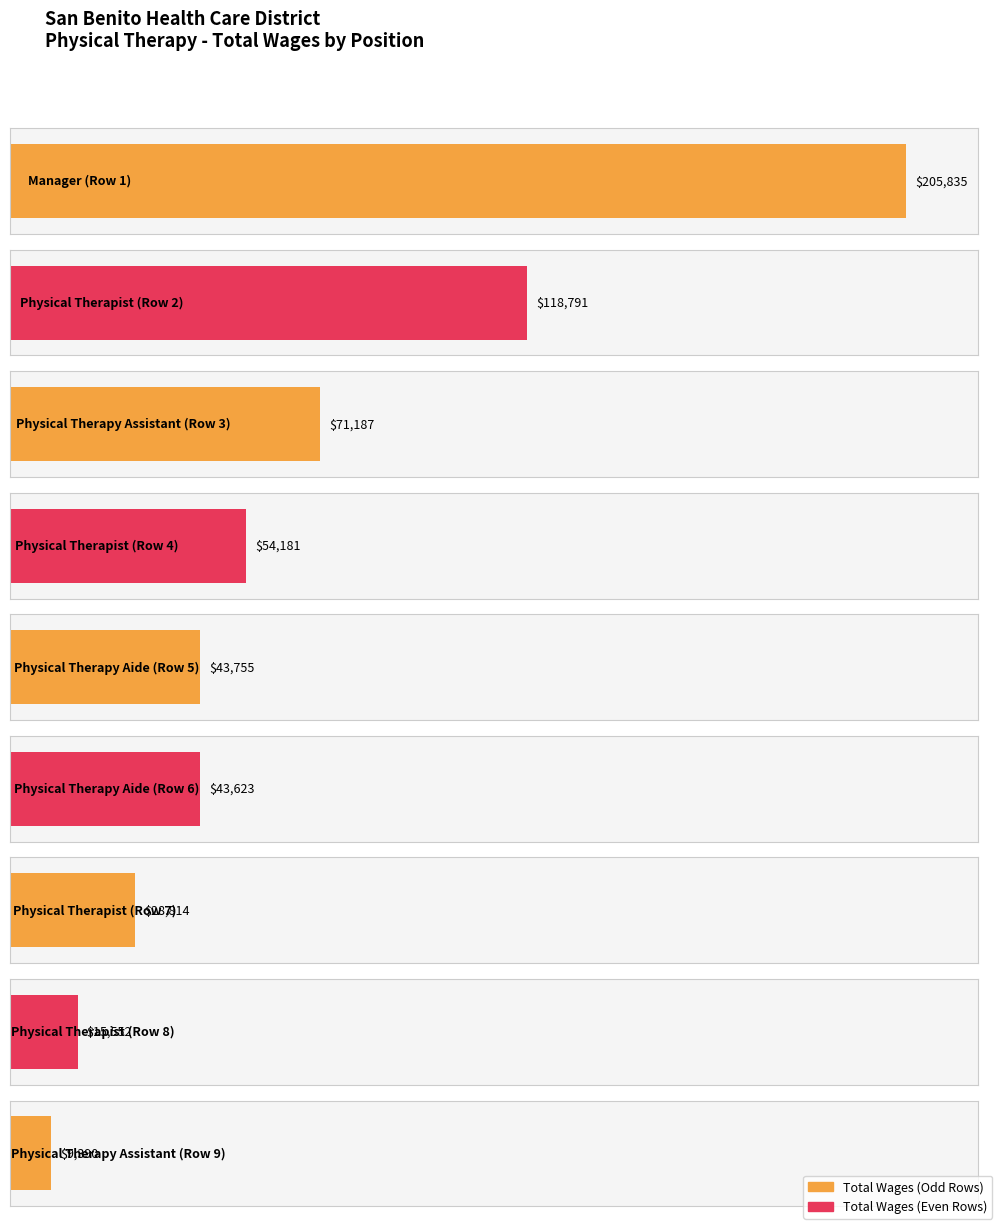

What is the change in value from Physical Therapy Assistant to Physical Therapist?

-55635